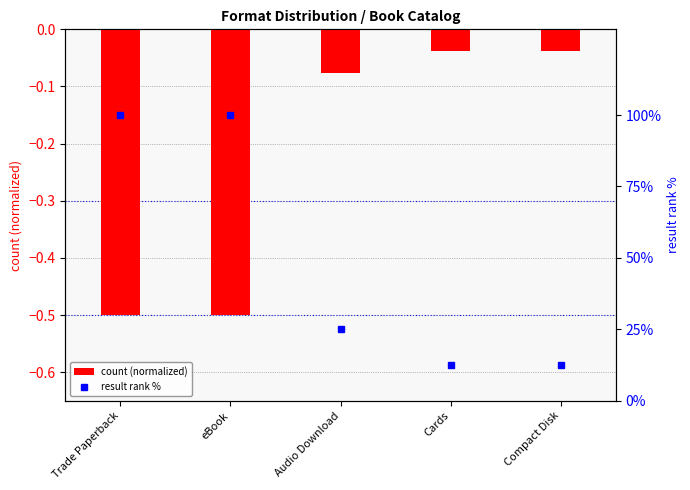

At which category is the sum across all series the highest?

Trade Paperback